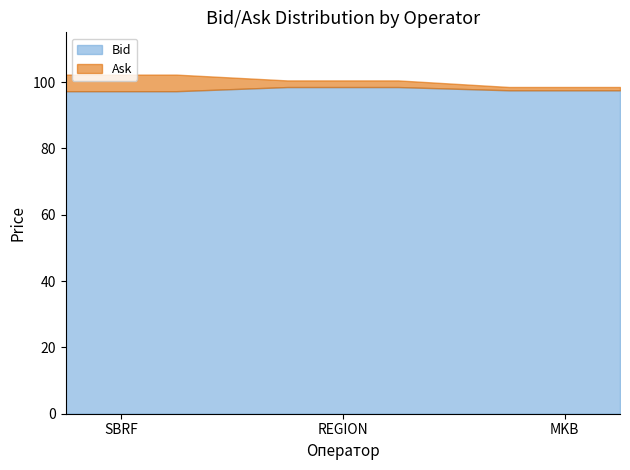

Reading left to right, what are all the values shown in this chart?

Bid: SBRF=97.2	REGION=98.5	MKB=97.5
Ask: SBRF=102.2	REGION=100.5	MKB=98.5